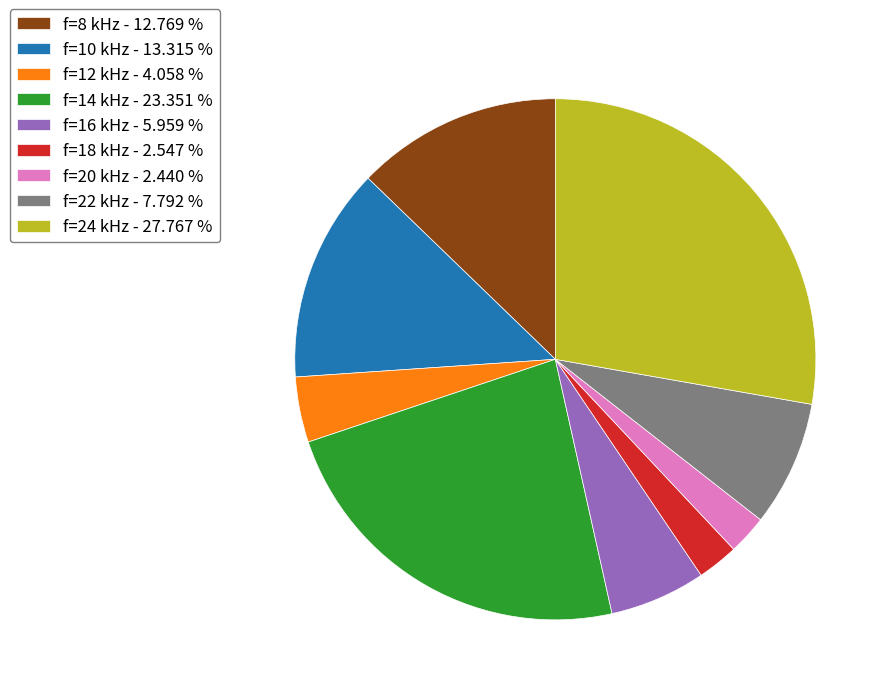

How many segments does this pie chart have?

9